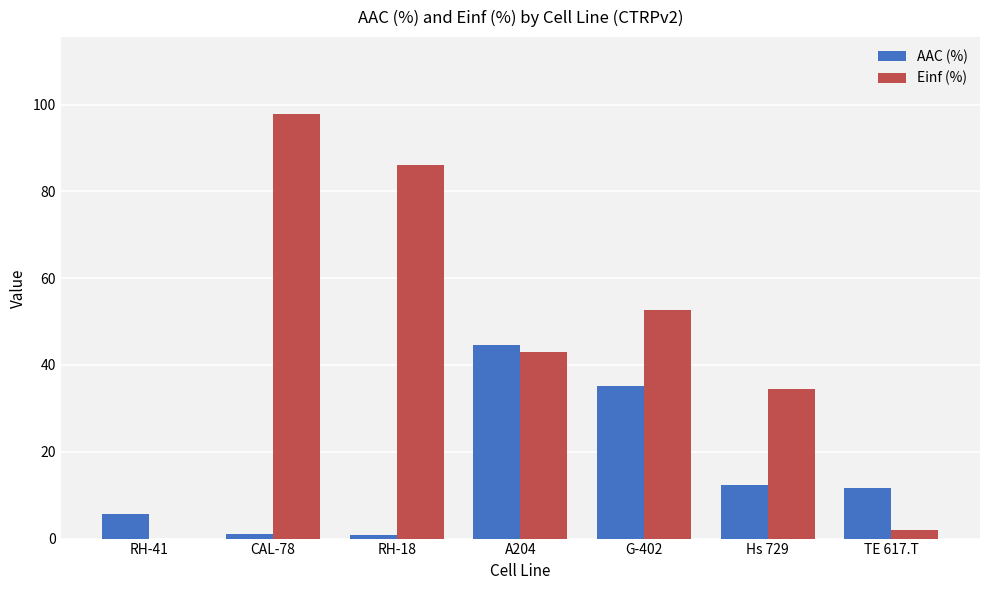

What is the sum of all Einf (%) values?

316.3